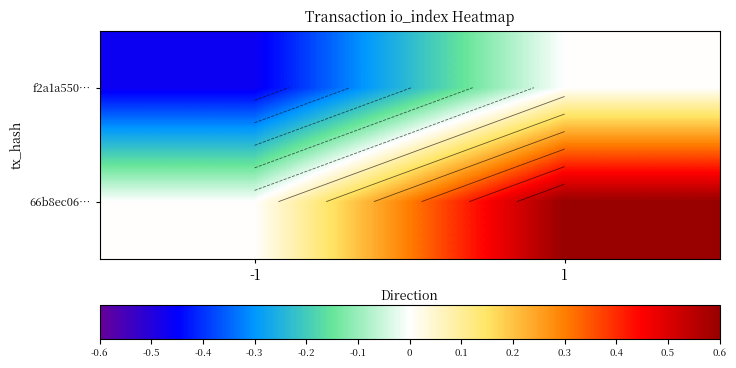

How many negative values does the f2a1a550… series have?

1